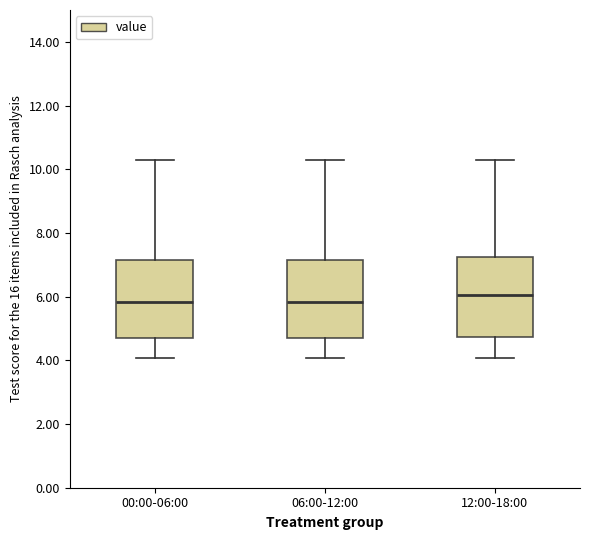

Reading left to right, read every box against the y-axis: the position of its median line, the range the box covers, and the ends of its whiskers. The values are not printed on the chart, so give them approximately, as read against the axis.

00:00-06:00: median 5.8, box 4.6 to 7.2, whiskers 4.0 to 10.4
06:00-12:00: median 5.8, box 4.6 to 7.2, whiskers 4.0 to 10.4
12:00-18:00: median 6.0, box 4.8 to 7.2, whiskers 4.0 to 10.4